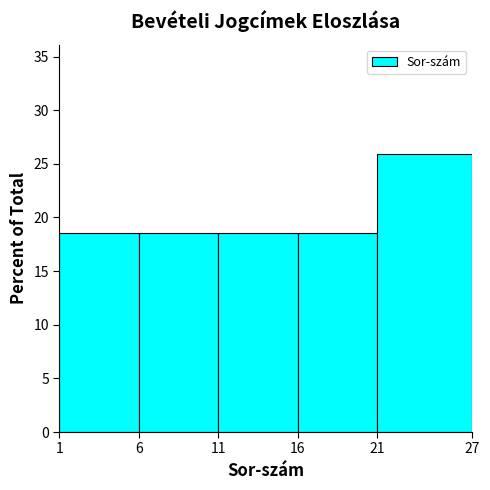

Reading left to right, transcribe this chart: for each bar, give the range it covers on the x-axis and its height. The values are not printed on the chart, so give them approximately, as read against the axis.

1 to 6: 18.5
6 to 11: 18.5
11 to 16: 18.5
16 to 21: 18.5
21 to 27: 26.0